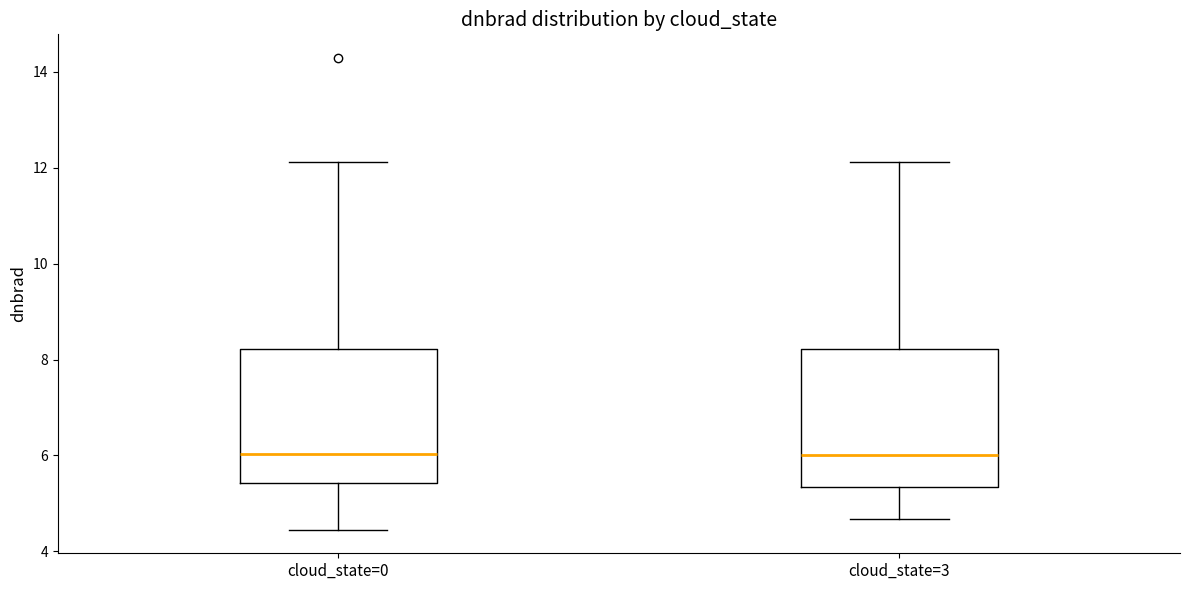

Reading left to right, read every box against the y-axis: the position of its median line, the range the box covers, and the ends of its whiskers. The values are not printed on the chart, so give them approximately, as read against the axis.

cloud_state=0: median 6.0, box 5.4 to 8.2, whiskers 4.4 to 12.2
cloud_state=3: median 6.0, box 5.4 to 8.2, whiskers 4.6 to 12.2